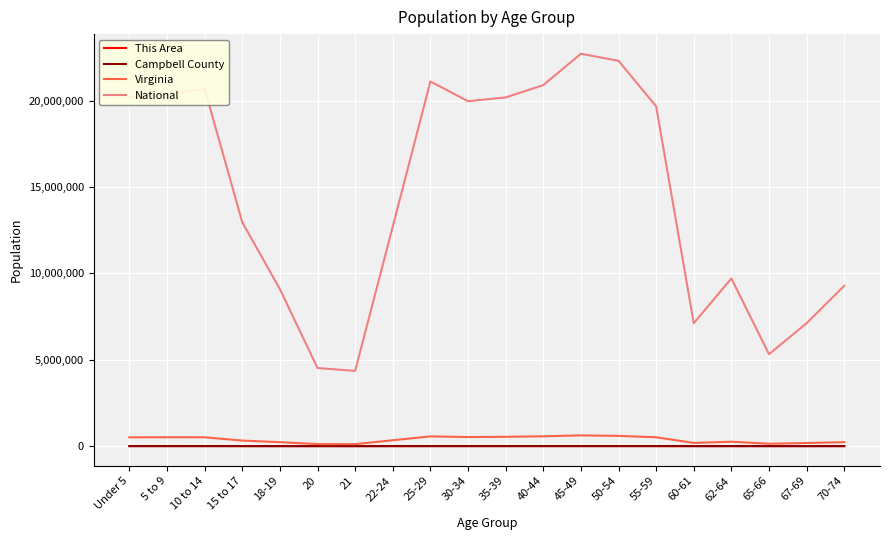

How many lines are shown in the chart?

4